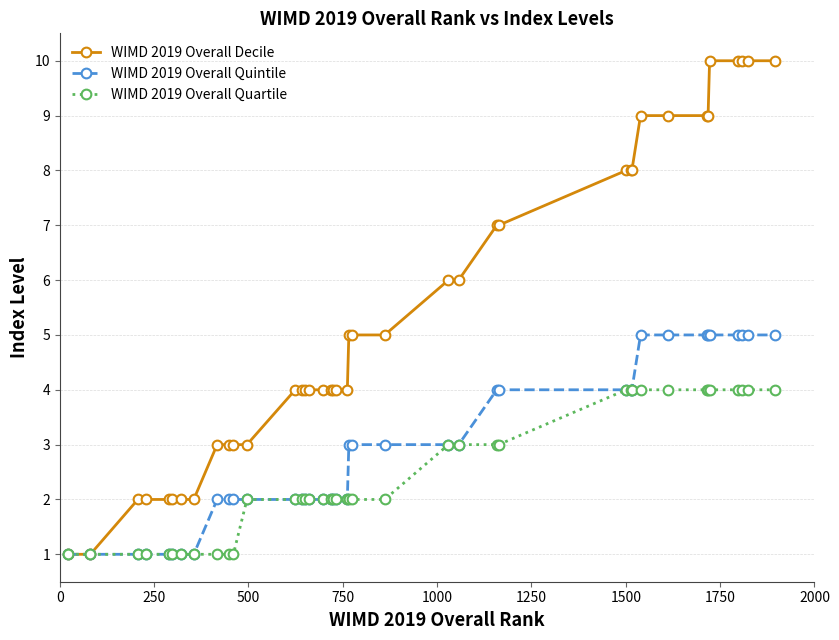

Does the chart display data point markers on the line(s)?

Yes